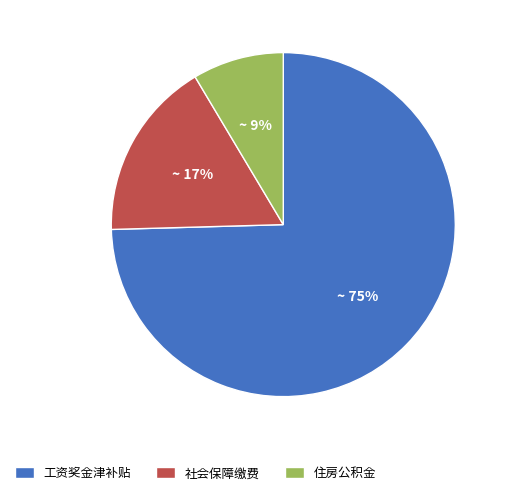

What is the smallest slice in the pie chart?

住房公积金